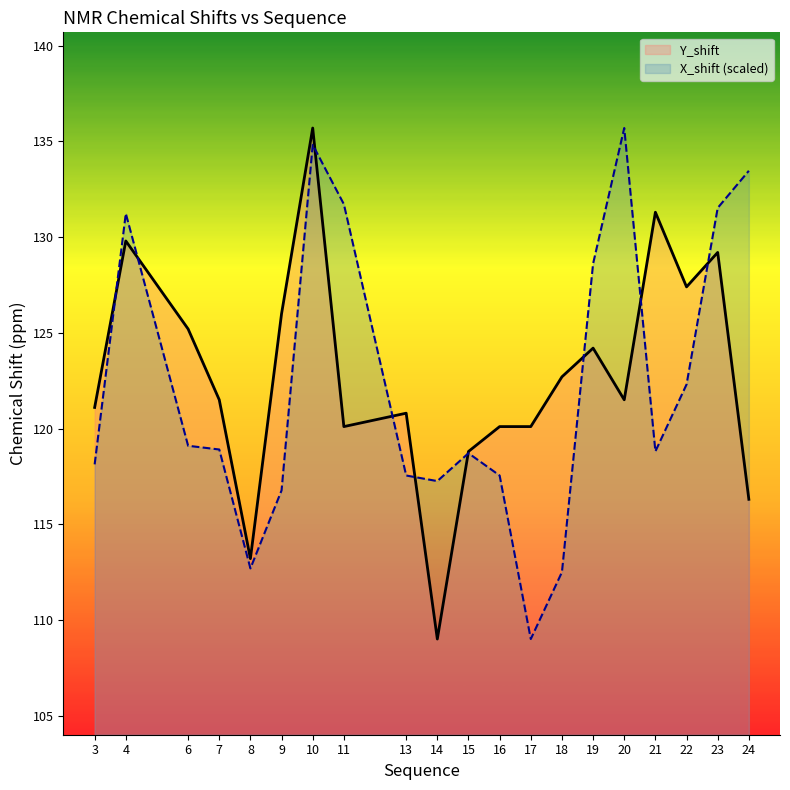

How many lines are shown in the chart?

2